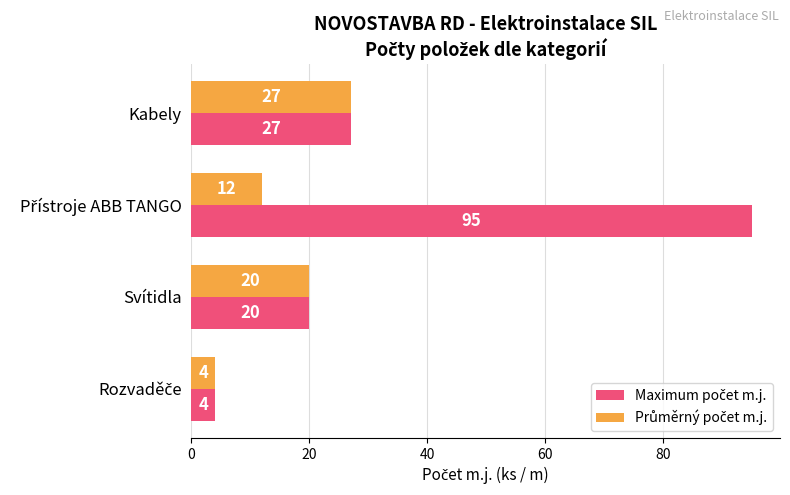

What is the smallest value displayed?

4